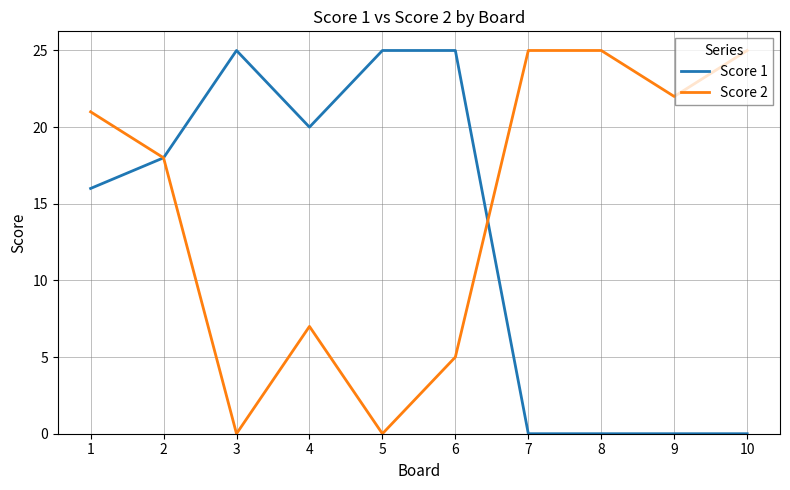

Reading left to right, transcribe all the data shown in this chart.

Score 1: 1=16	2=18	3=25	4=20	5=25	6=25	7=0	8=0	9=0	10=0
Score 2: 1=21	2=18	3=0	4=7	5=0	6=5	7=25	8=25	9=22	10=25